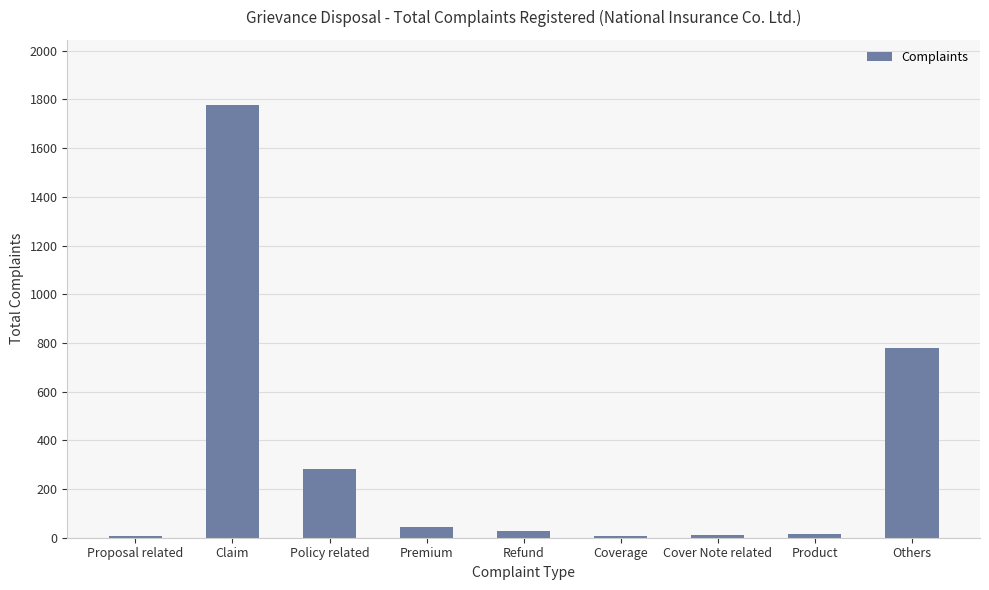

What is the average value?

328